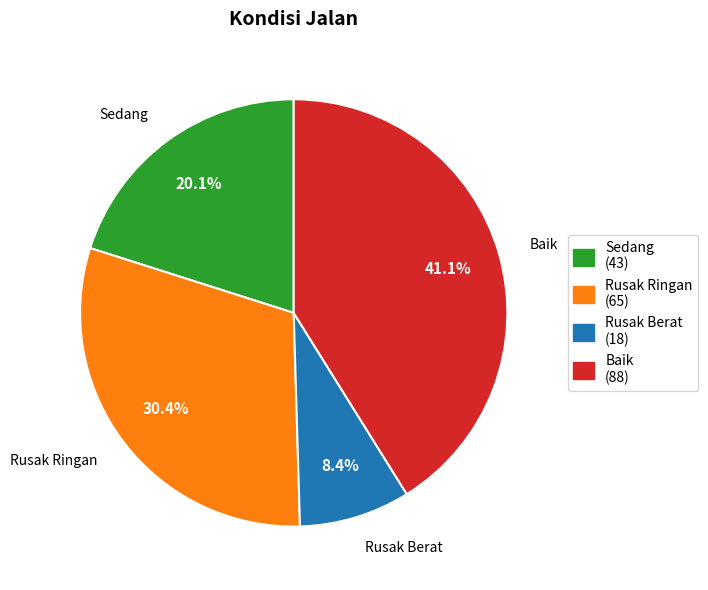

Does any single category account for the majority?

No